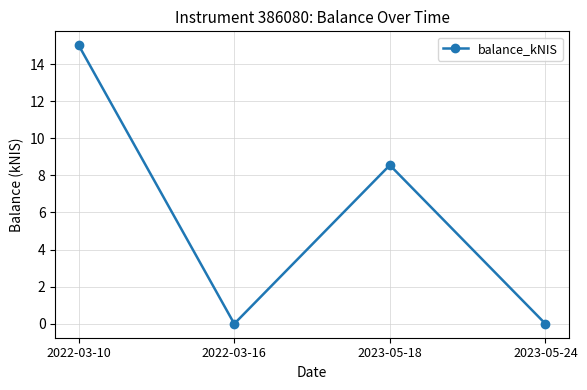

What is the label of the 2nd point from the right?

2023-05-18